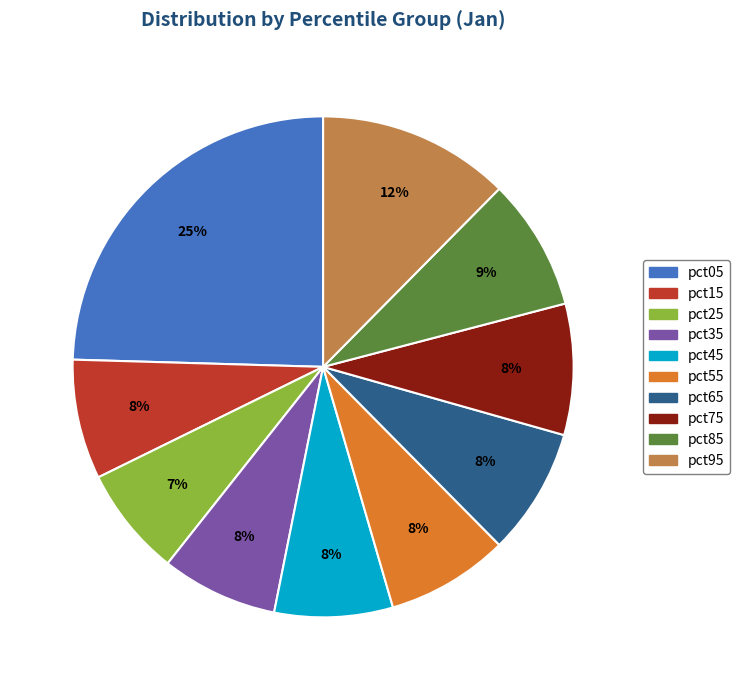

Which slice is the largest?

pct05